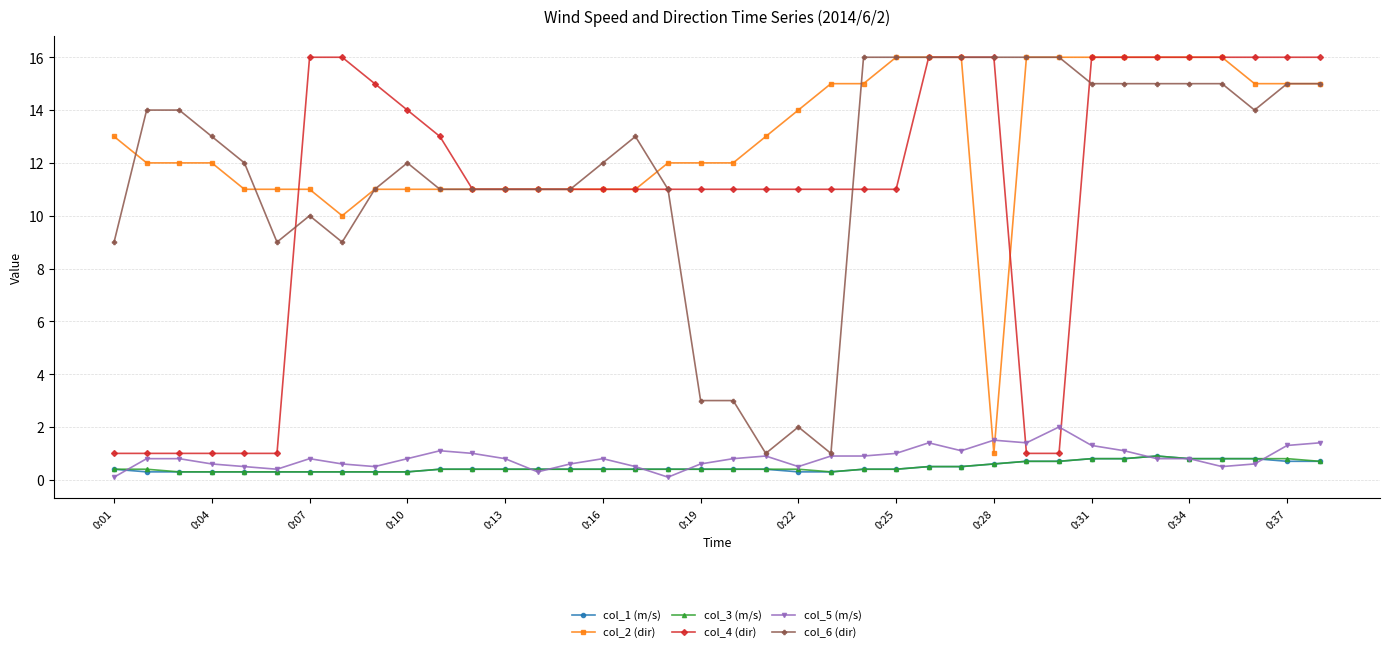

Which series has the largest total across all categories?

col_2 (dir)